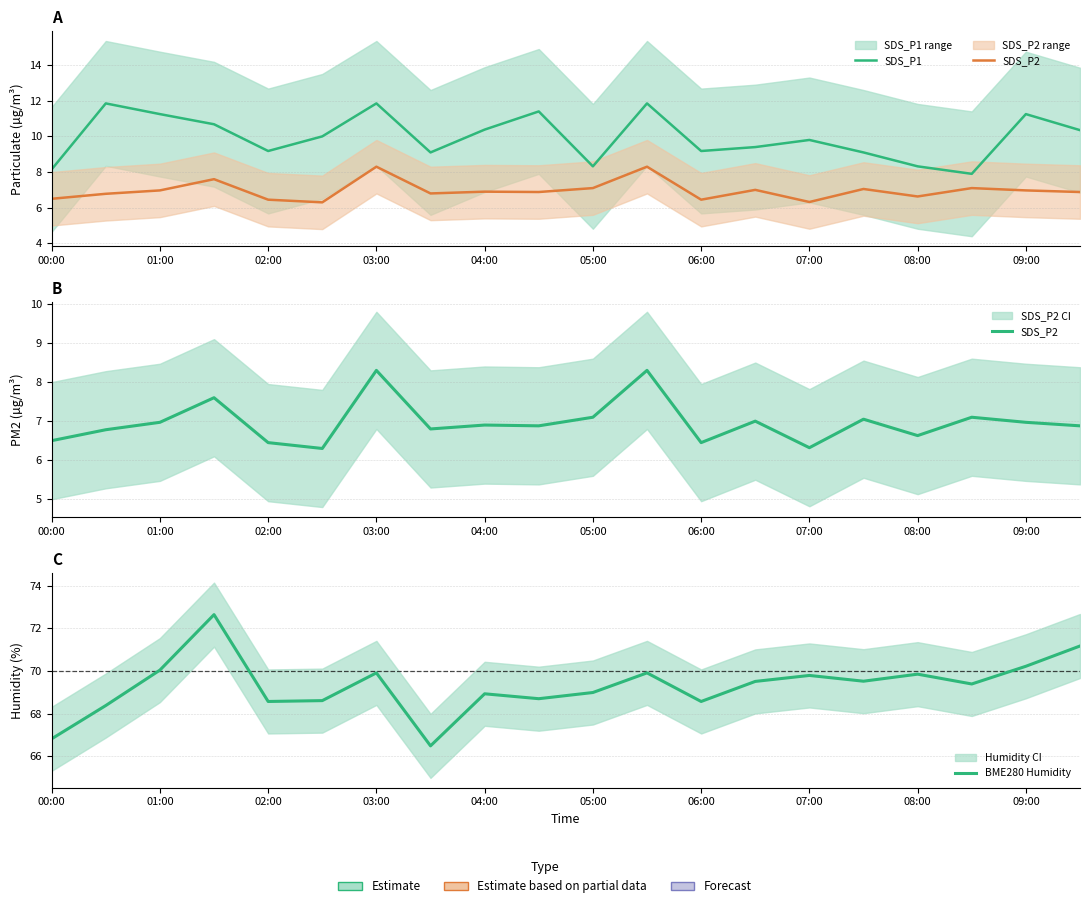

Is it true that BME280 Humidity equals 25.1 at 02:00?

False